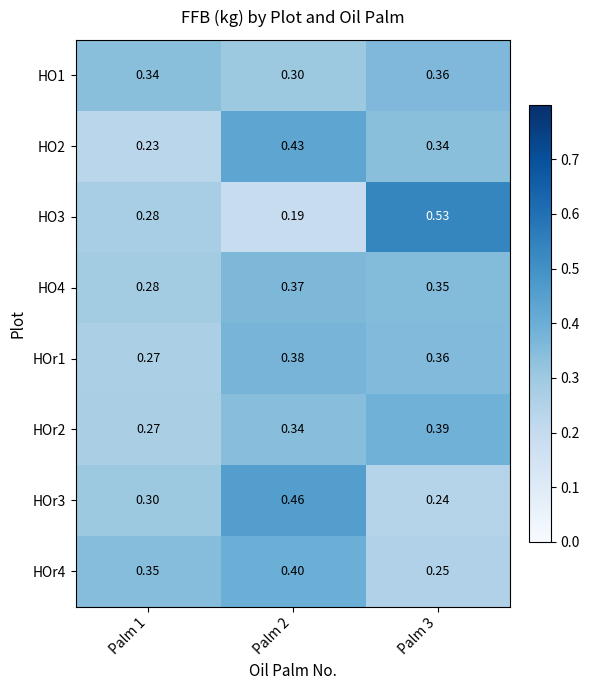

What is the difference between the highest and lowest values at Palm 3?

0.3